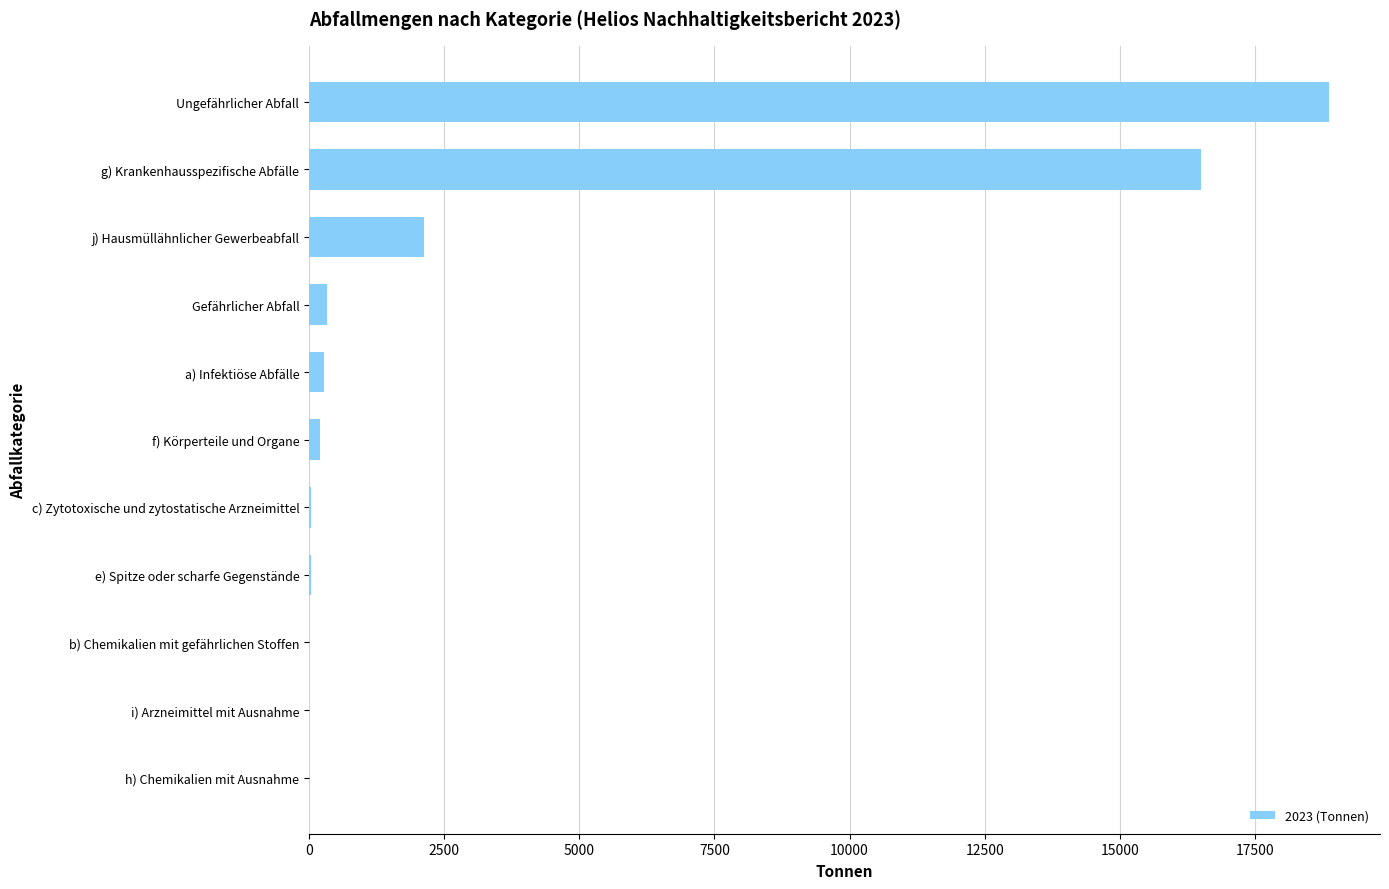

What is the sum of all values?

38388.6